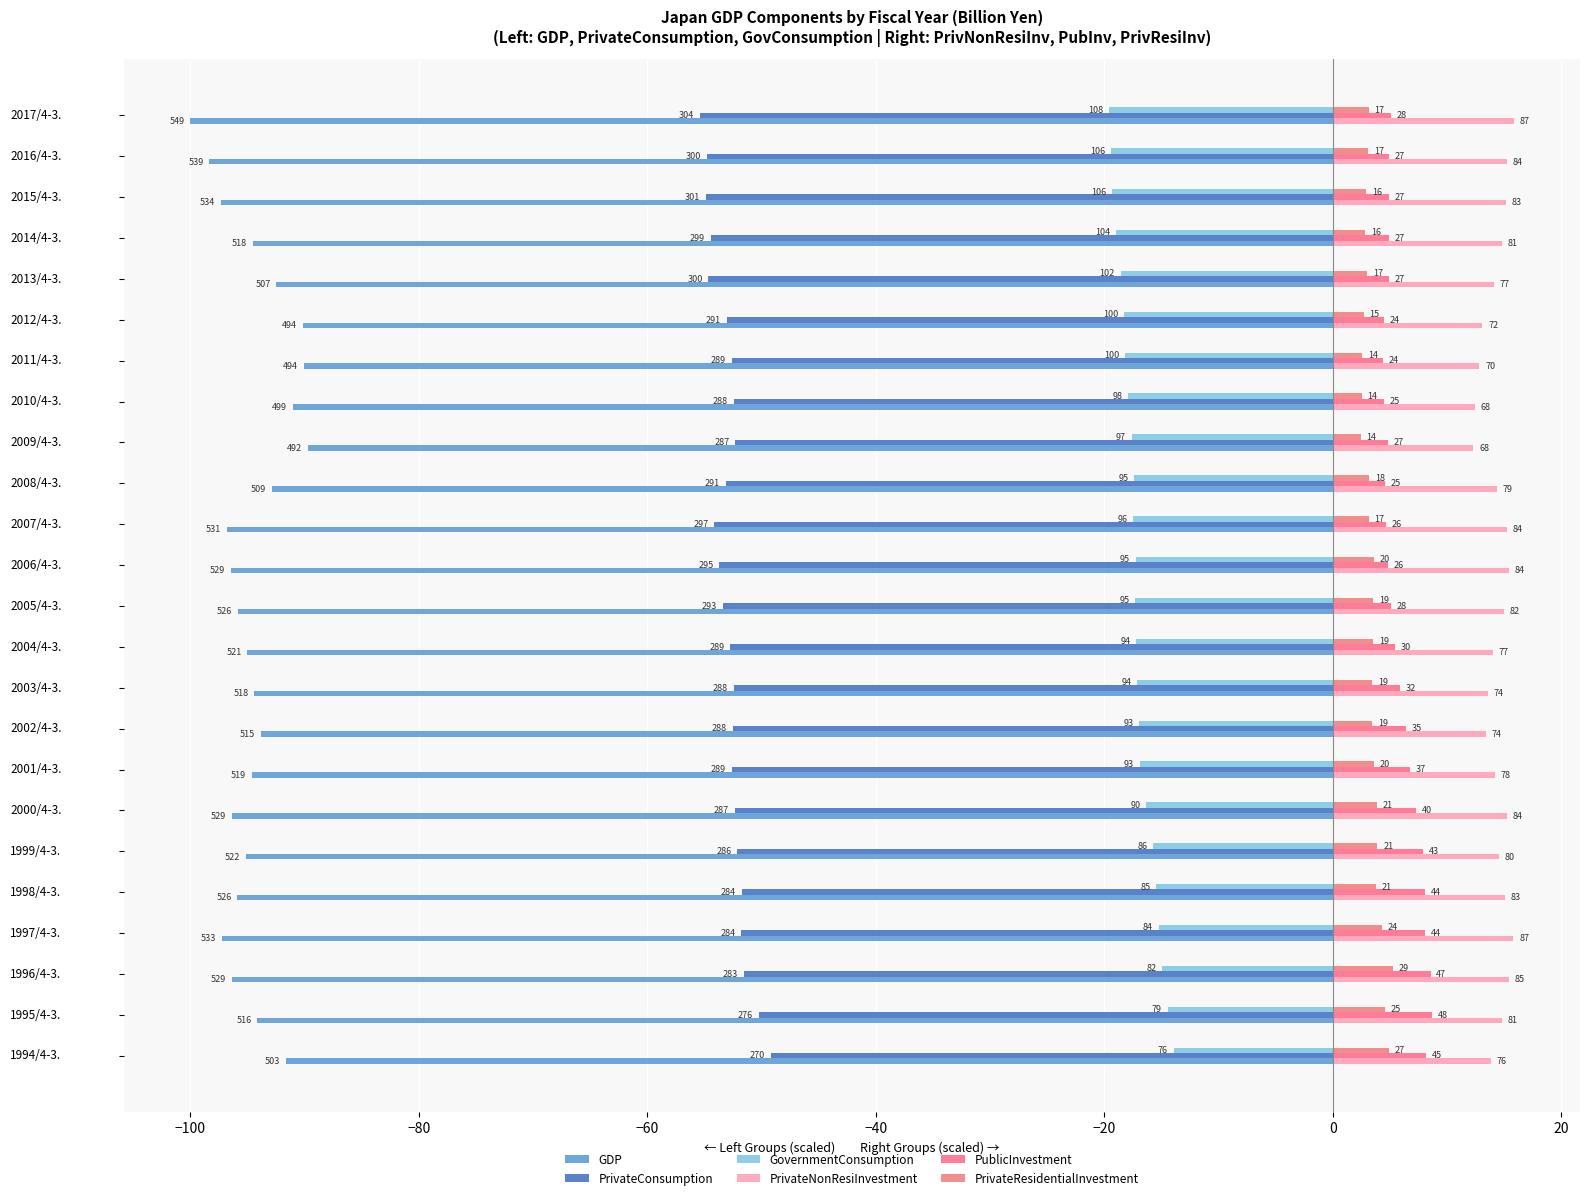

What is the difference between the second highest and second lowest values in the PublicInvestment series?

4.1